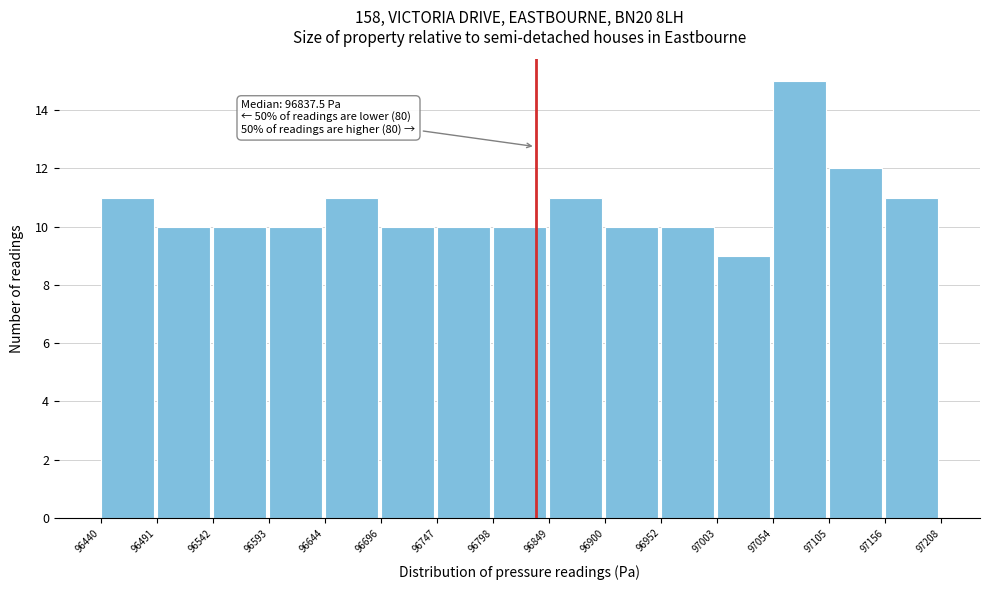

Over which range of the x-axis is the bar tallest?

97054 to 97105